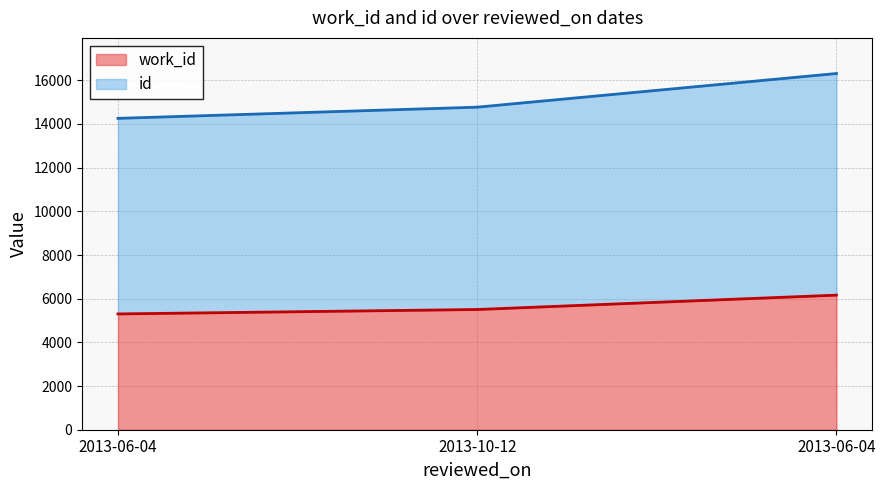

What is the difference between the maximum and minimum values in the work_id series?

861